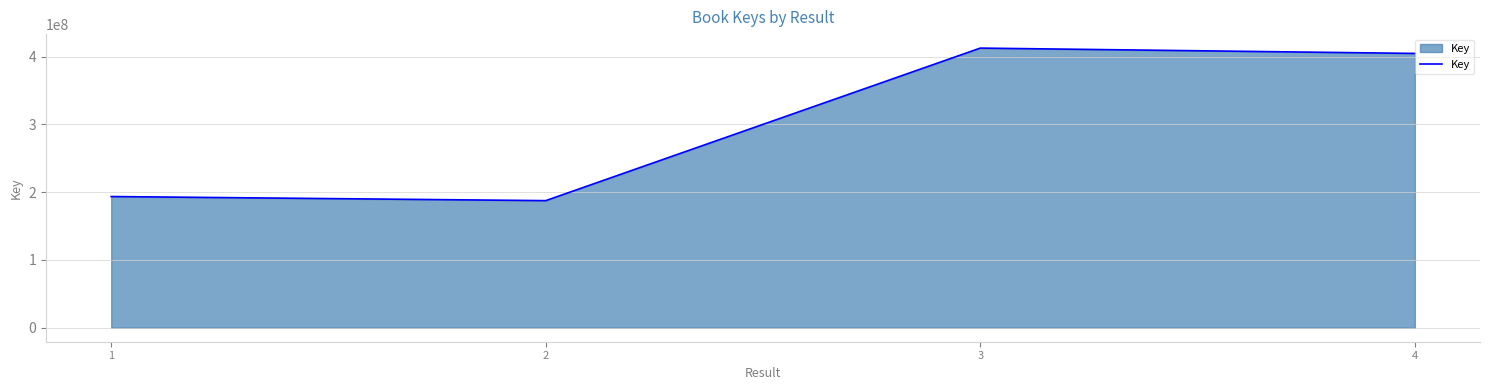

The value at 3 is 412506992. True or false?

True